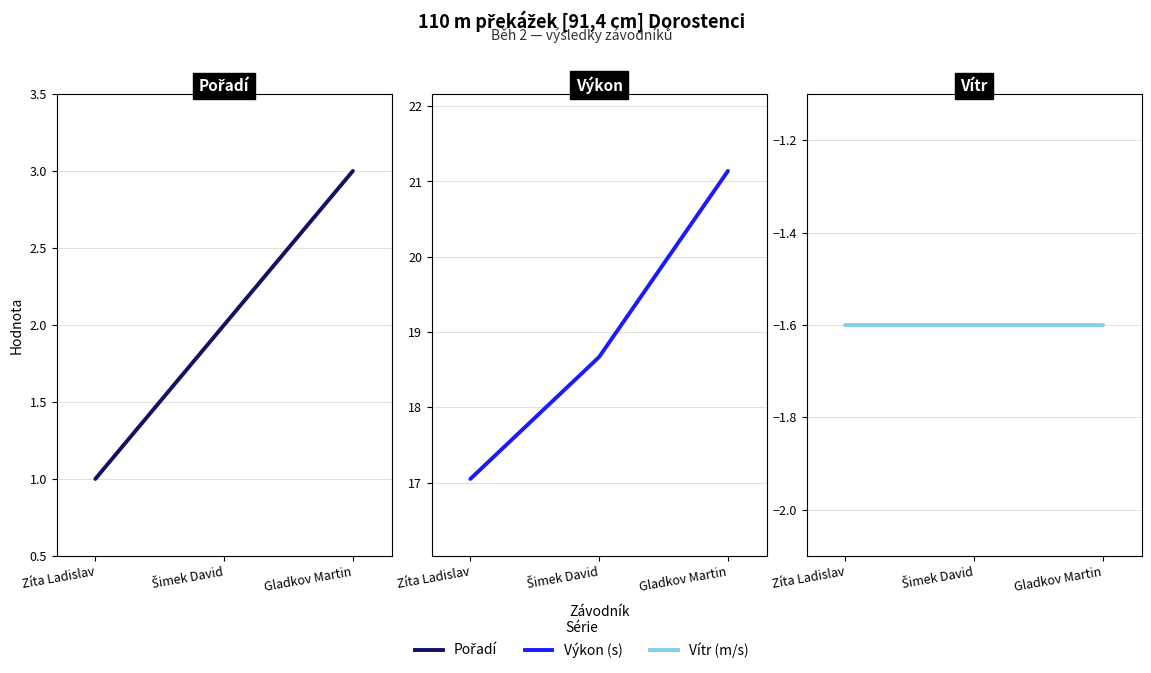

Is the value of Pořadí at Šimek David greater than the value of Vítr at Zíta Ladislav?

Yes